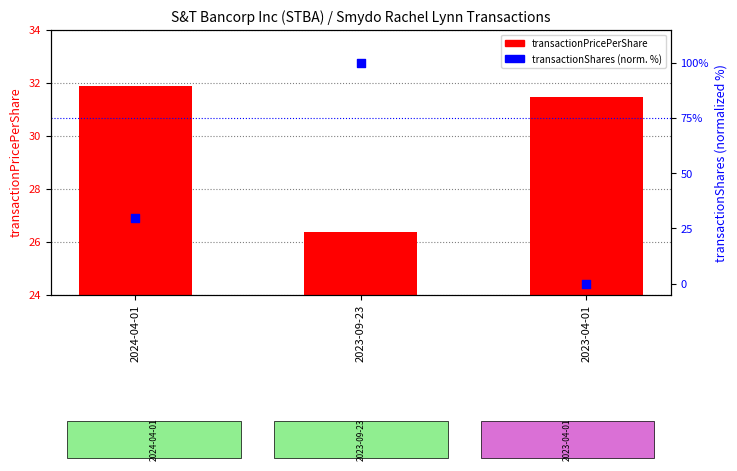

At which category is the sum across all series the highest?

2023-09-23